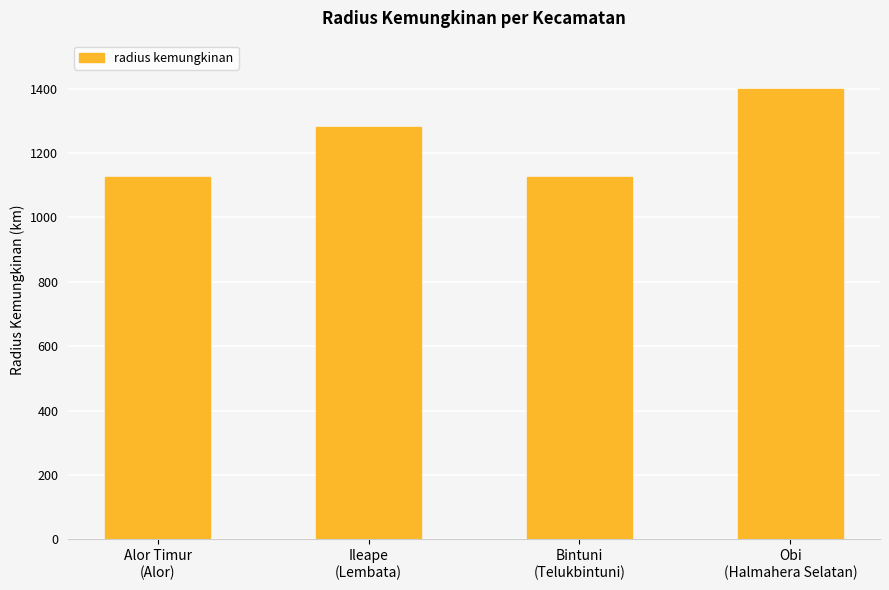

How many series are shown in this chart?

1